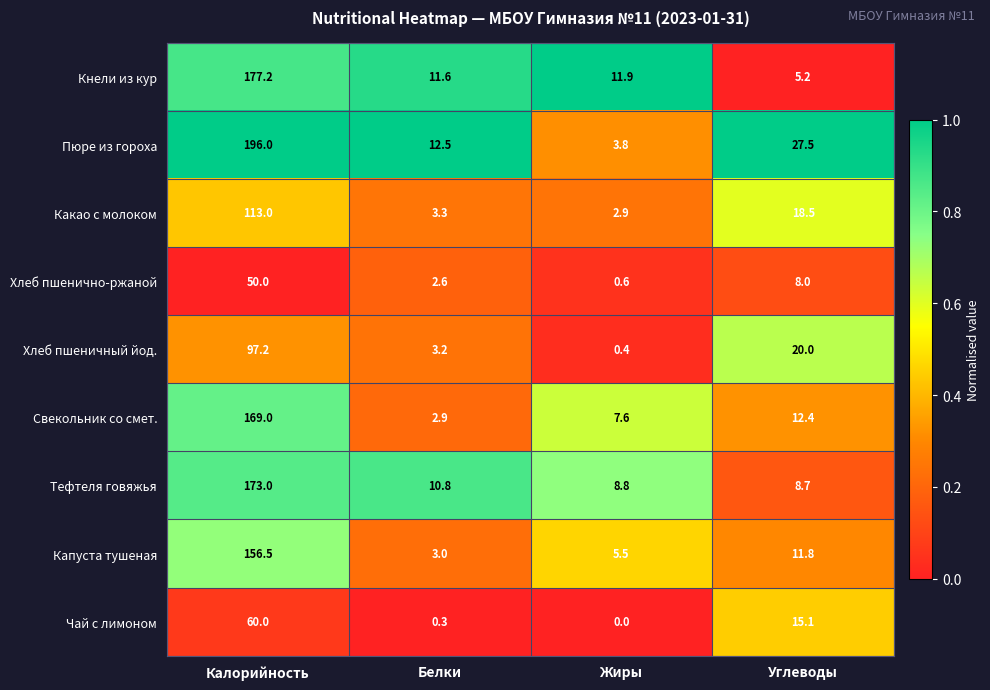

Which series has the largest range (max minus min)?

Пюре из гороха